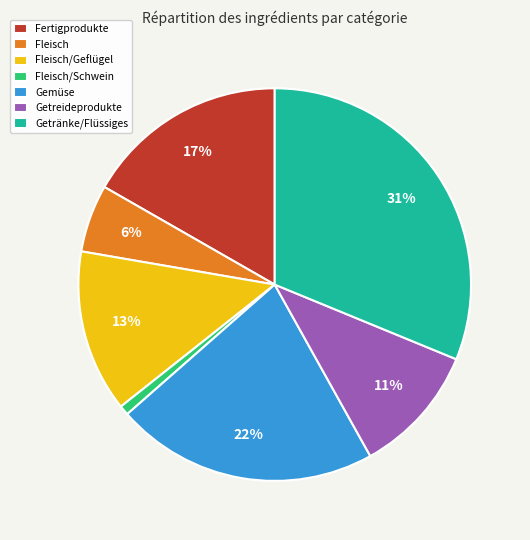

Does Fleisch/Schwein account for over 50% of the chart?

No